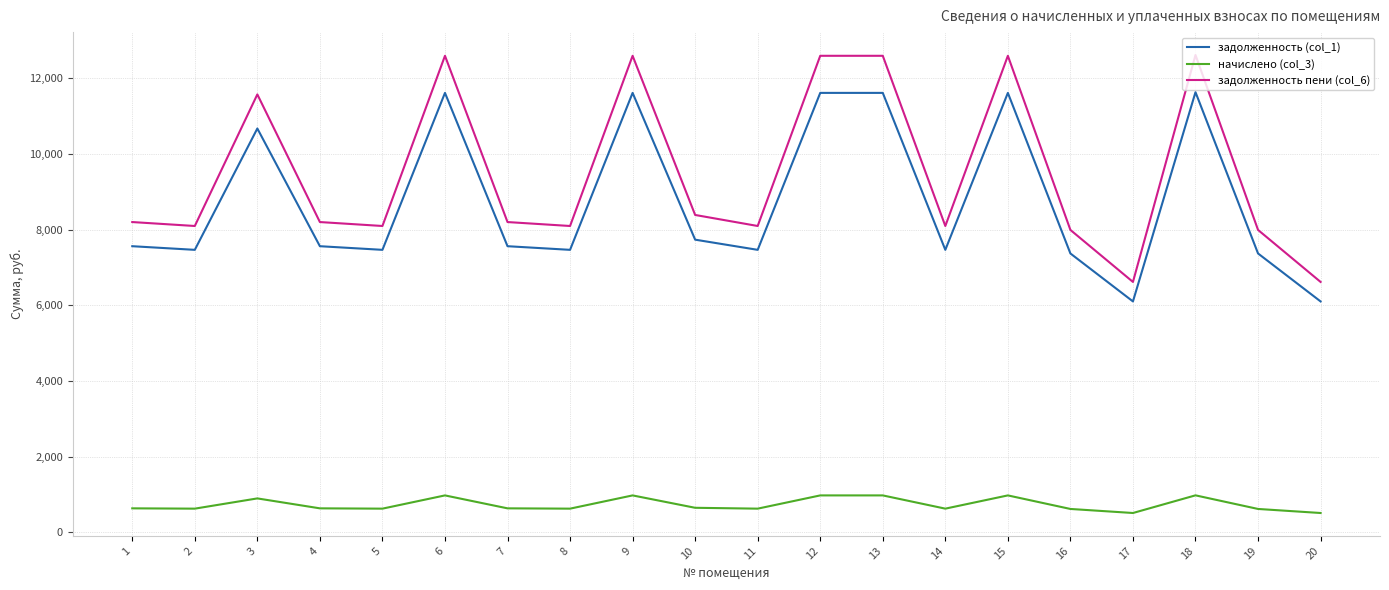

The value of задолженность пени (col_6) at 10 is 3086.7. True or false?

False